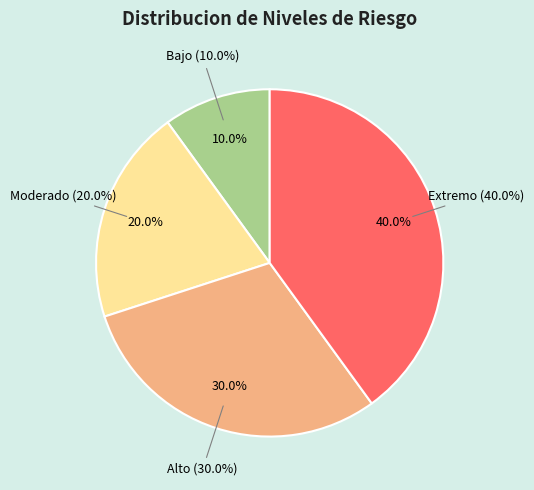

Which slice is the largest?

Extremo